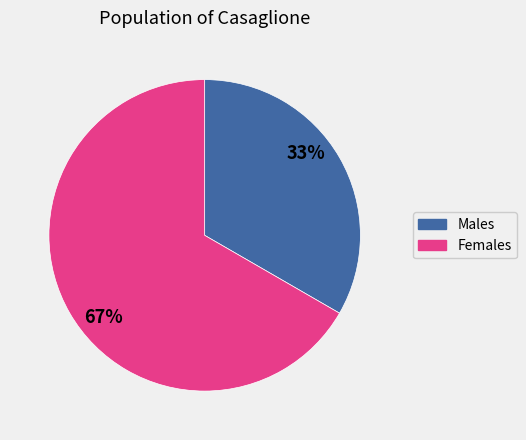

To the nearest percent, what is the average slice percentage?

50%